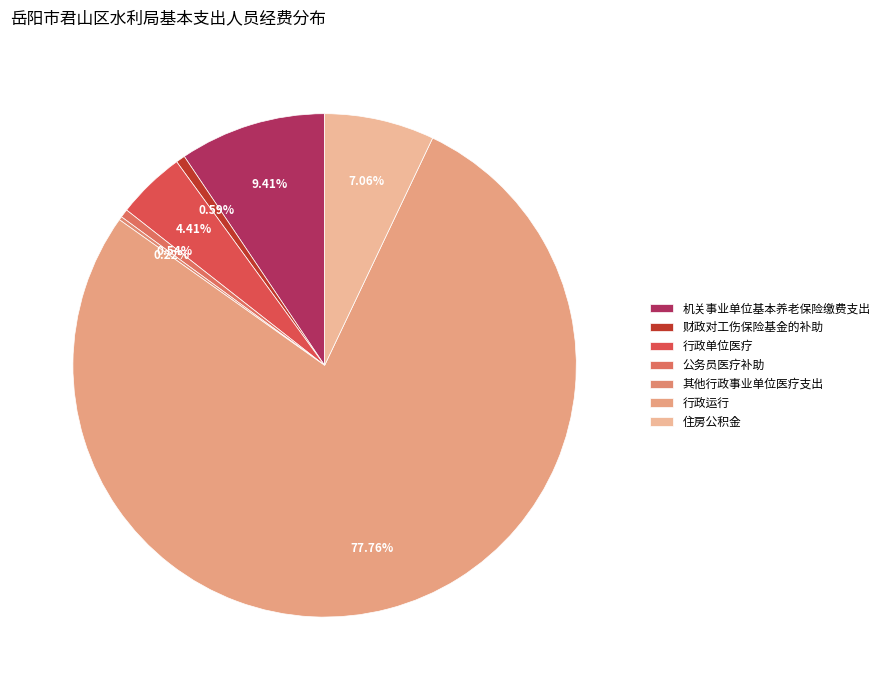

Does 财政对工伤保险基金的补助 account for over 50% of the chart?

No